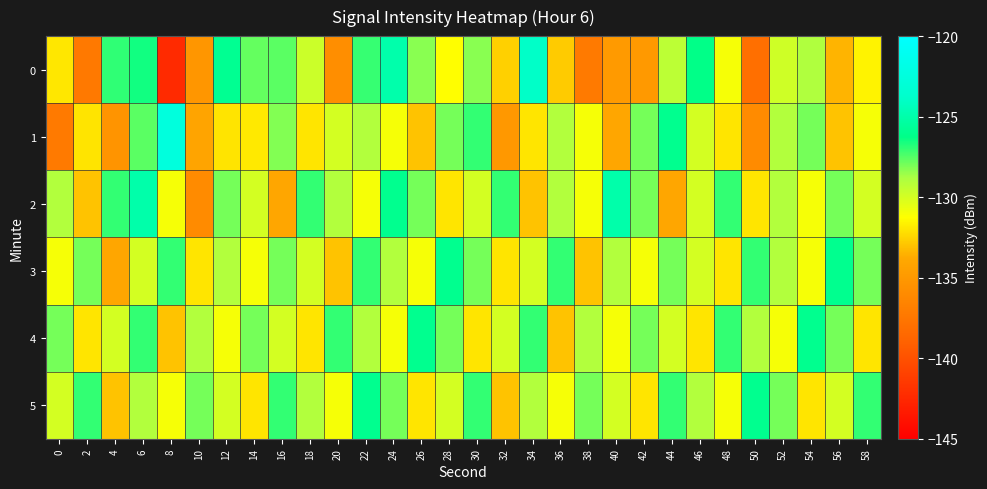

Reading left to right, list all the values displayed in this chart.

0: 0=-131.9	2=-137.3	4=-127.0	6=-126.5	8=-142.4	10=-135.2	12=-125.9	14=-127.7	16=-127.6	18=-129.7	20=-135.8	22=-127.0	24=-125.0	26=-128.3	28=-131.3	30=-128.3	32=-132.6	34=-123.9	36=-132.8	38=-137.3	40=-134.9	42=-135.0	44=-129.3	46=-126.2	48=-131.0	50=-138.1	52=-129.8	54=-128.9	56=-133.4	58=-131.6
1: 0=-137.2	2=-132.0	4=-135.4	6=-127.6	8=-122.5	10=-134.2	12=-132.0	14=-131.9	16=-128.2	18=-132.0	20=-130.0	22=-129.0	24=-131.0	26=-133.0	28=-128.0	30=-127.0	32=-135.0	34=-132.0	36=-129.0	38=-131.0	40=-134.0	42=-128.0	44=-126.0	46=-130.0	48=-132.0	50=-136.0	52=-129.0	54=-128.0	56=-133.0	58=-131.0
2: 0=-129.0	2=-133.0	4=-127.0	6=-125.0	8=-131.0	10=-136.0	12=-128.0	14=-130.0	16=-134.0	18=-127.0	20=-129.0	22=-131.0	24=-126.0	26=-128.0	28=-132.0	30=-130.0	32=-127.0	34=-133.0	36=-129.0	38=-131.0	40=-125.0	42=-128.0	44=-134.0	46=-130.0	48=-127.0	50=-132.0	52=-129.0	54=-131.0	56=-128.0	58=-130.0
3: 0=-131.0	2=-128.0	4=-134.0	6=-130.0	8=-127.0	10=-132.0	12=-129.0	14=-131.0	16=-128.0	18=-130.0	20=-133.0	22=-127.0	24=-129.0	26=-131.0	28=-126.0	30=-128.0	32=-132.0	34=-130.0	36=-127.0	38=-133.0	40=-129.0	42=-131.0	44=-128.0	46=-130.0	48=-132.0	50=-127.0	52=-129.0	54=-131.0	56=-126.0	58=-128.0
4: 0=-128.0	2=-132.0	4=-130.0	6=-127.0	8=-133.0	10=-129.0	12=-131.0	14=-128.0	16=-130.0	18=-132.0	20=-127.0	22=-129.0	24=-131.0	26=-126.0	28=-128.0	30=-132.0	32=-130.0	34=-127.0	36=-133.0	38=-129.0	40=-131.0	42=-128.0	44=-130.0	46=-132.0	48=-127.0	50=-129.0	52=-131.0	54=-126.0	56=-128.0	58=-132.0
5: 0=-130.0	2=-127.0	4=-133.0	6=-129.0	8=-131.0	10=-128.0	12=-130.0	14=-132.0	16=-127.0	18=-129.0	20=-131.0	22=-126.0	24=-128.0	26=-132.0	28=-130.0	30=-127.0	32=-133.0	34=-129.0	36=-131.0	38=-128.0	40=-130.0	42=-132.0	44=-127.0	46=-129.0	48=-131.0	50=-126.0	52=-128.0	54=-132.0	56=-130.0	58=-127.0